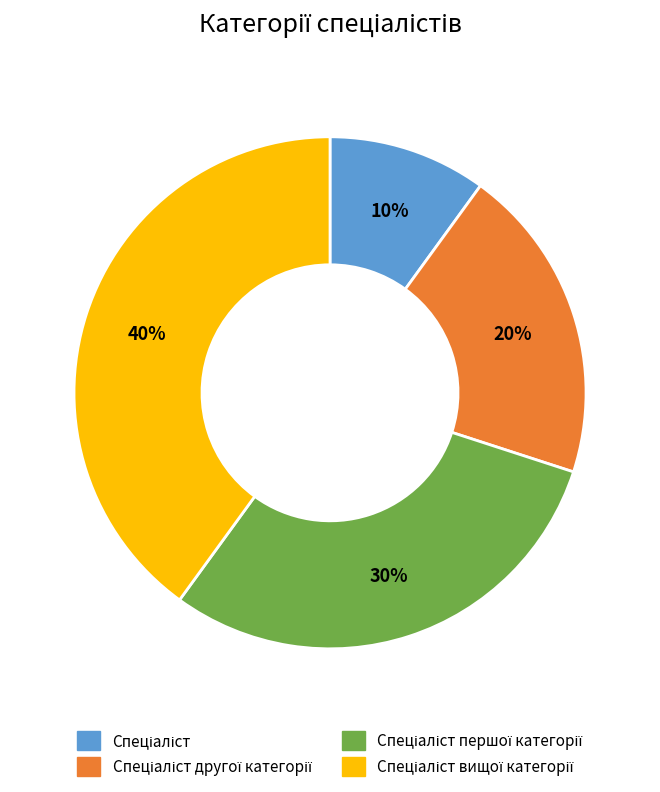

How many slices are in this pie chart?

4